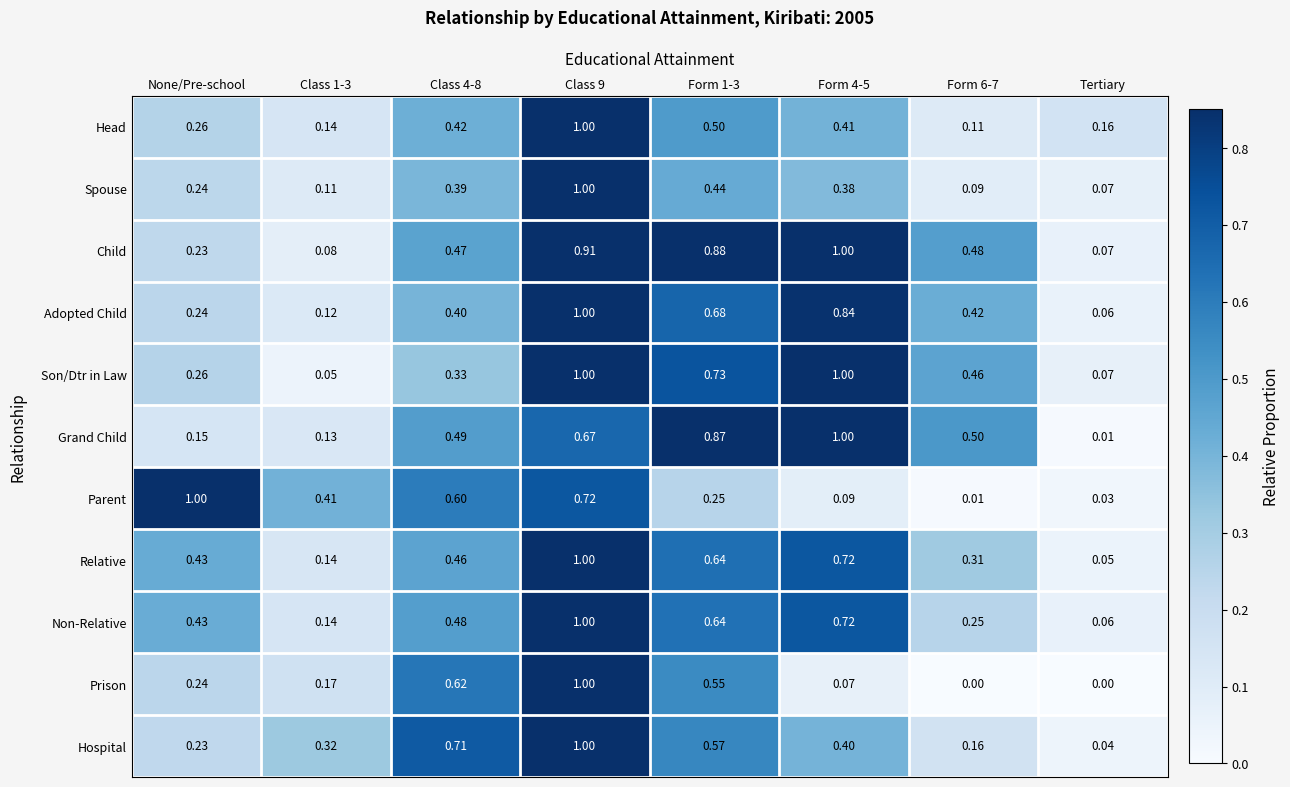

At which label is Grand Child closest to 0?

Tertiary